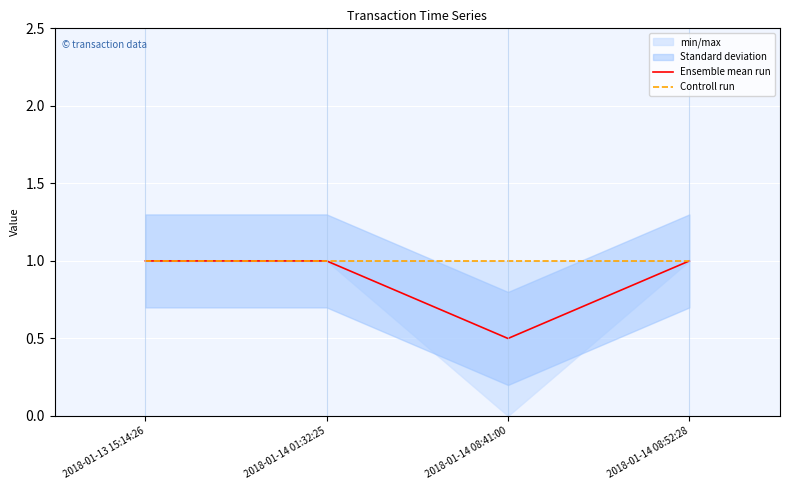

At how many categories does at least one series exceed 0?

4